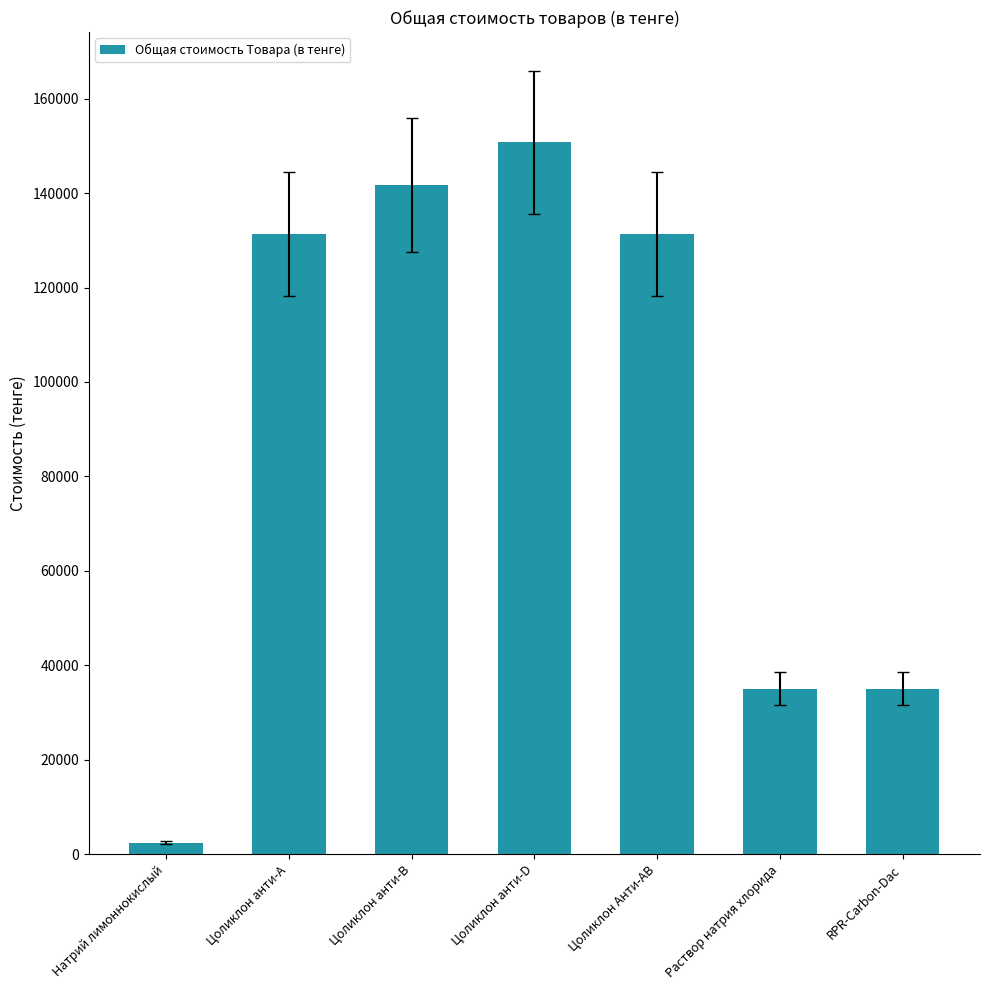

What is the value of the 2nd bar from the left?

131400